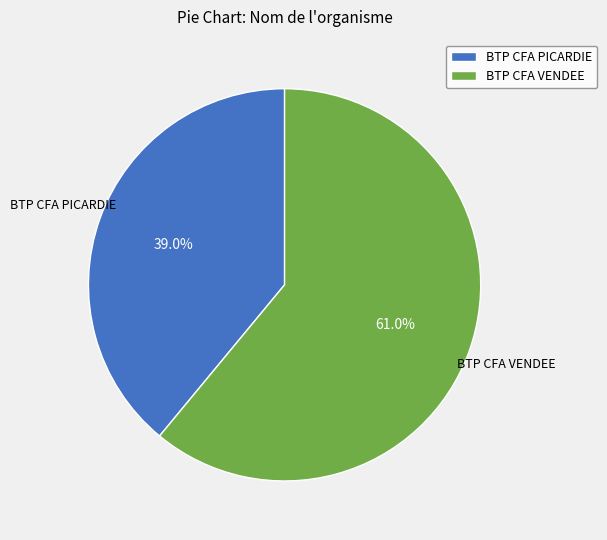

Rank the categories by value from highest to lowest.

BTP CFA VENDEE, BTP CFA PICARDIE